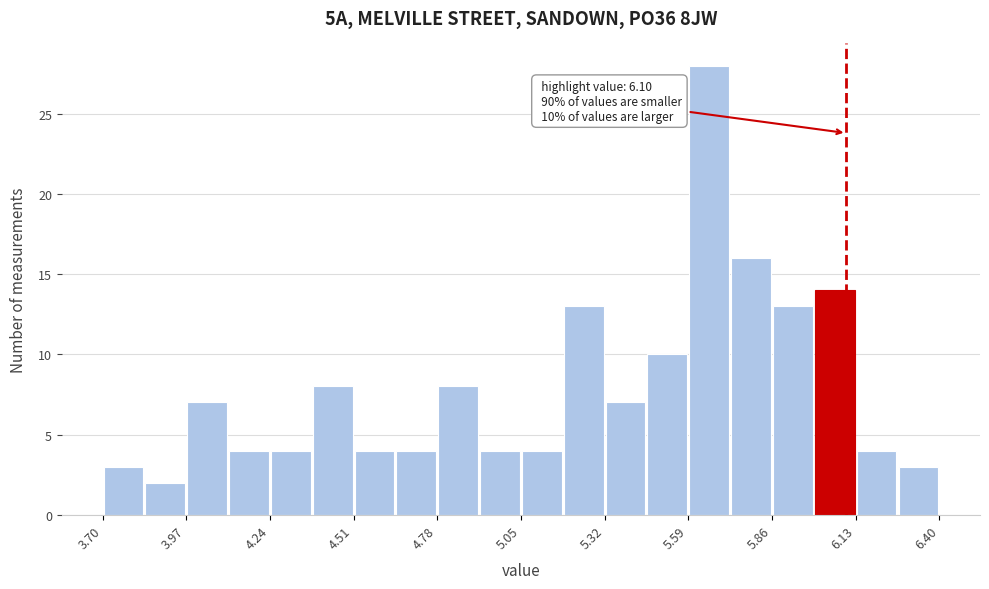

Around what value on the x-axis is the tallest bar? Give the approximate position of its centre, as read against the axis.

5.65